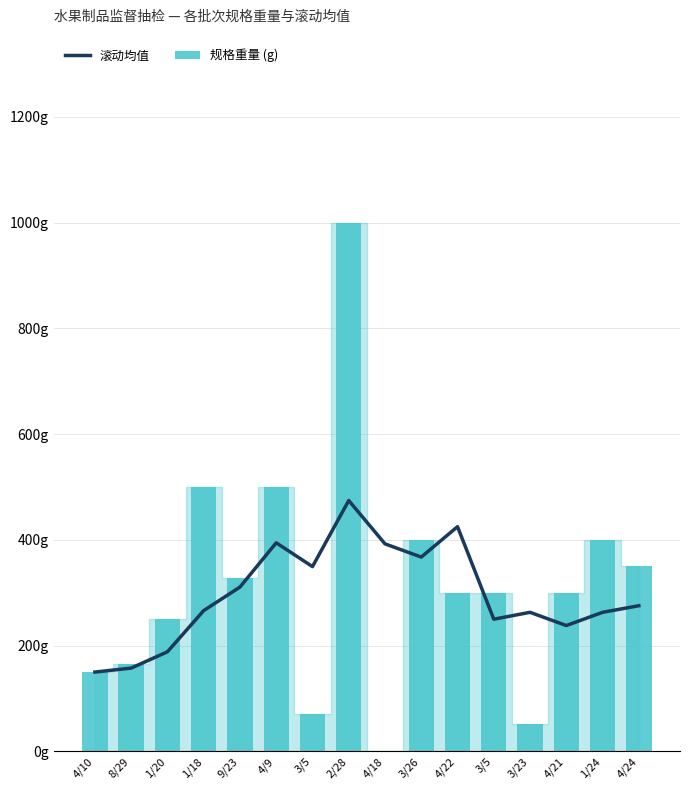

At which label is 滚动均值 closest to 312?

9/23